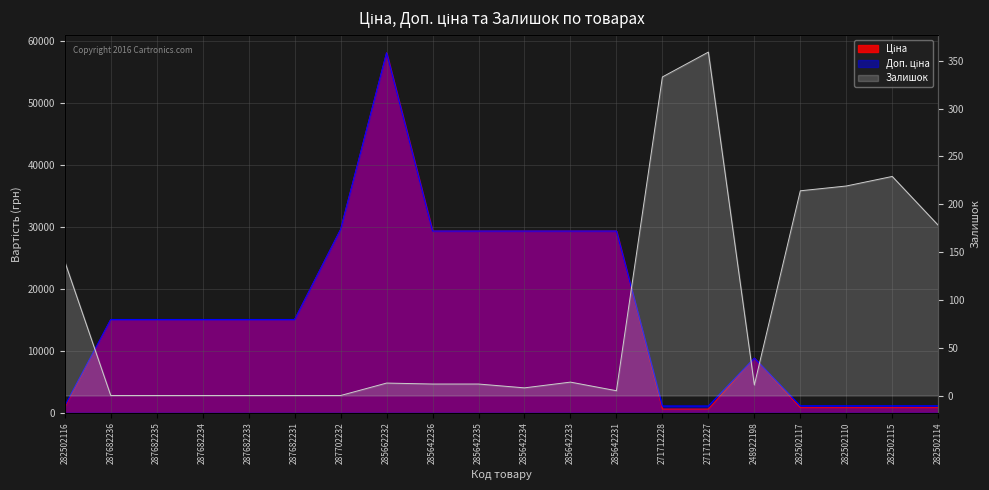

What is the sum of the Залишок values at 287682234 and 285642236?

12.0